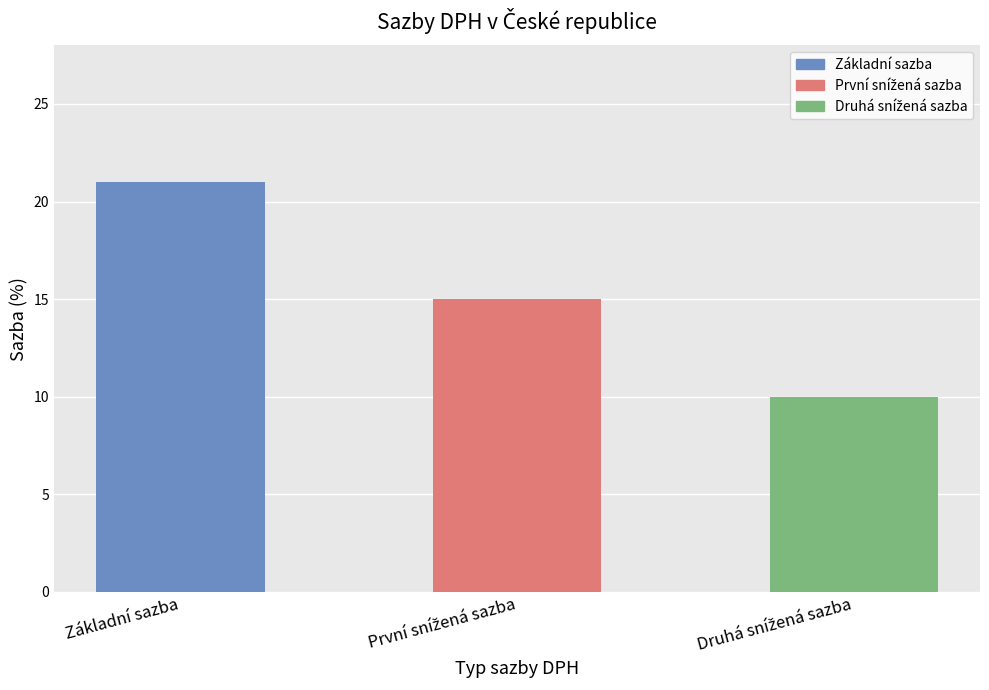

The value at Základní sazba is 21. True or false?

True